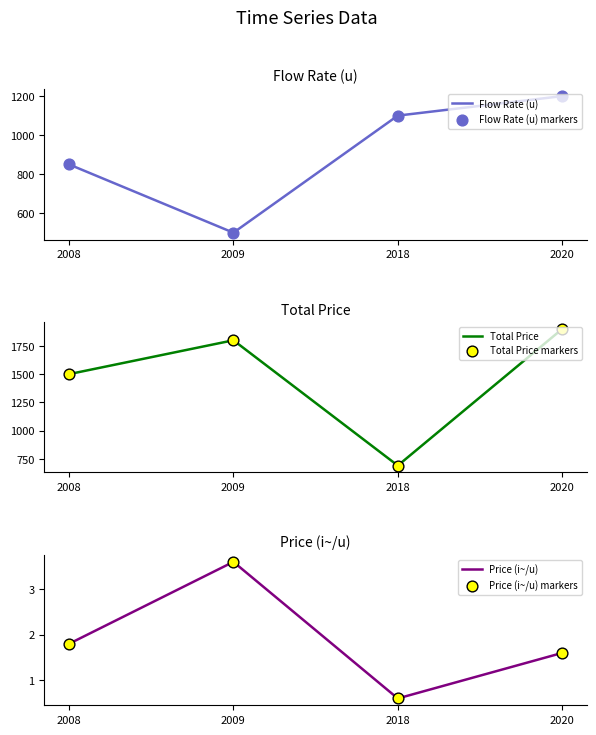

What are all the series names shown in the legend?

Flow Rate (u), Flow Rate (u) markers, Total Price, Total Price markers, Price (i~/u), Price (i~/u) markers